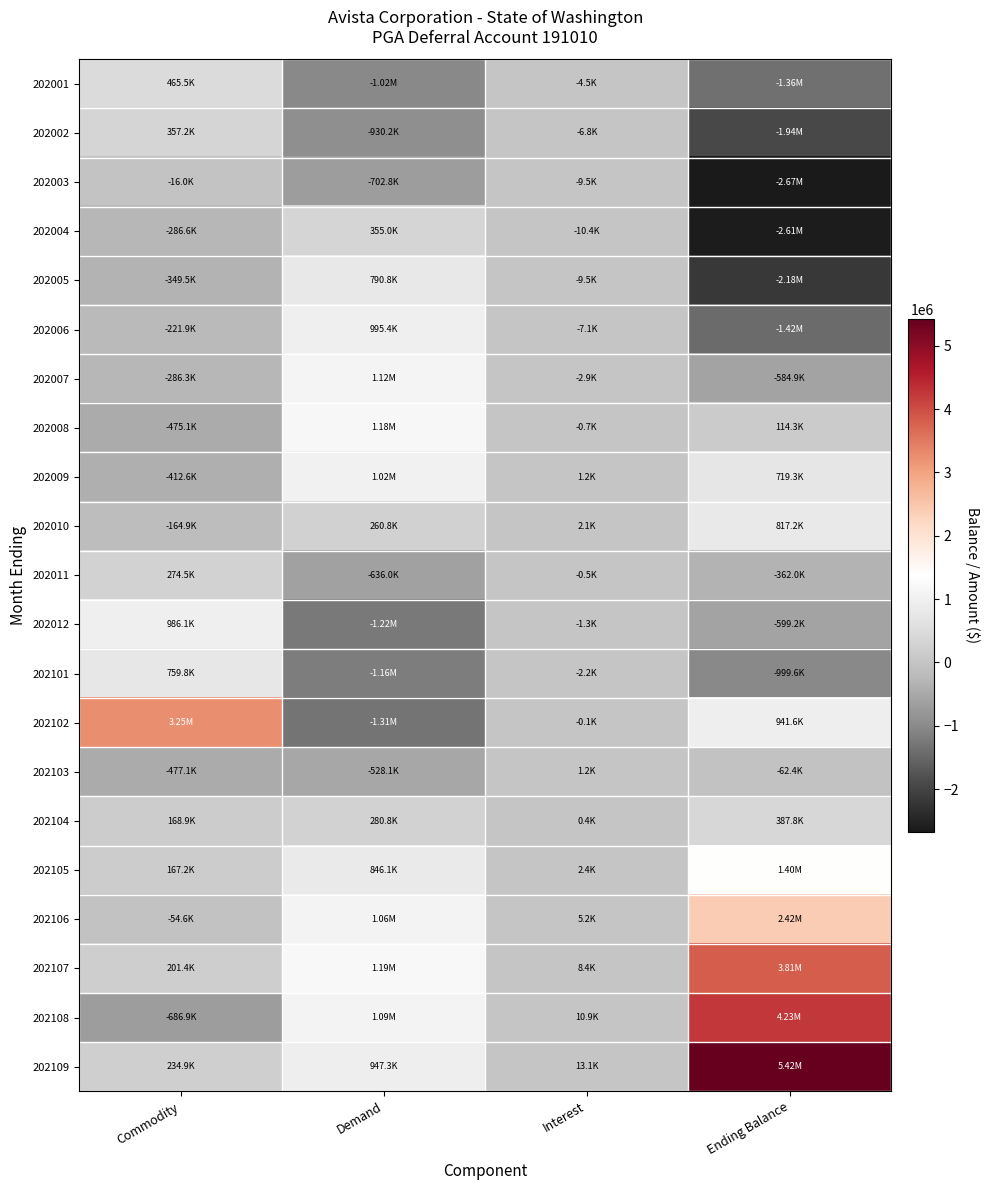

Count the number of data series in this chart.

21